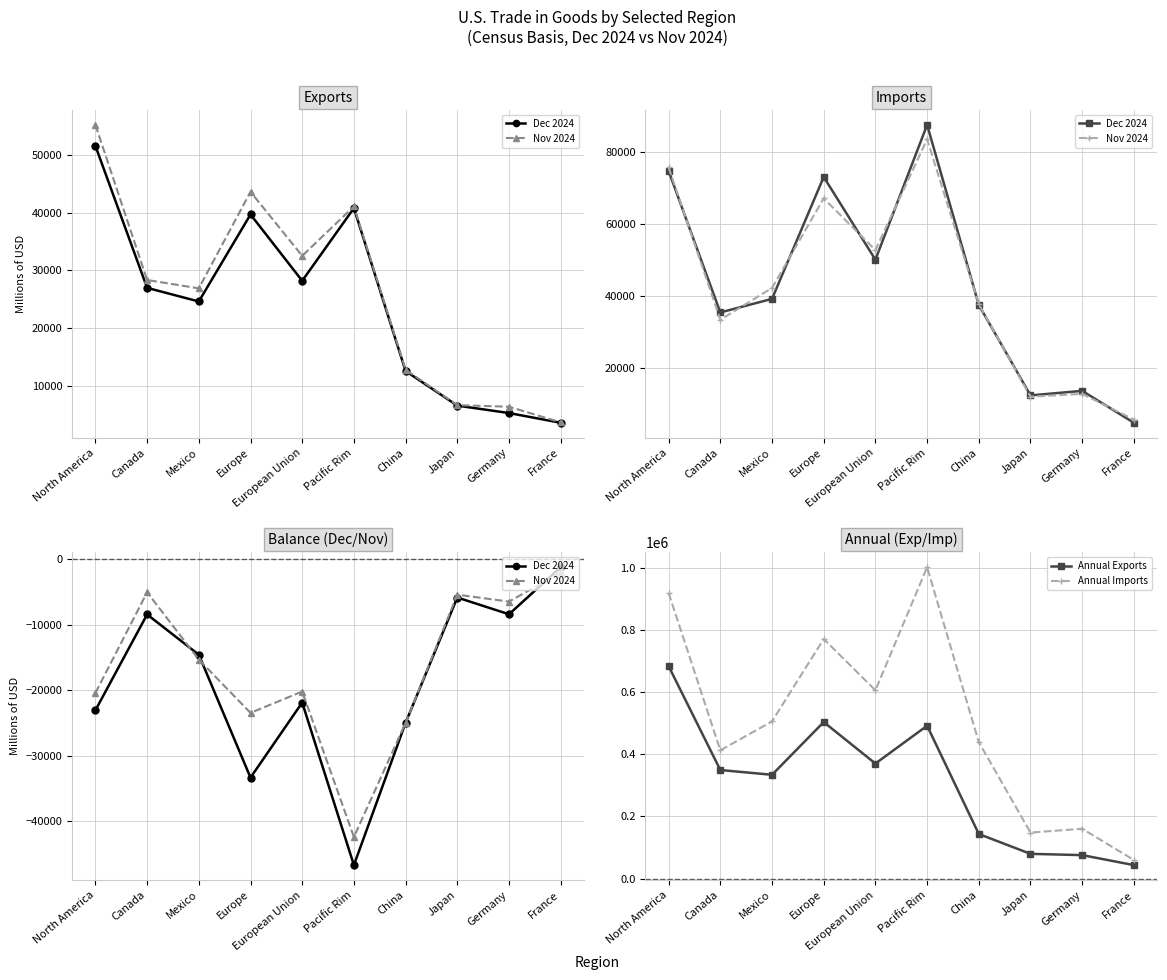

Which series has the widest spread of values?

Annual Imports